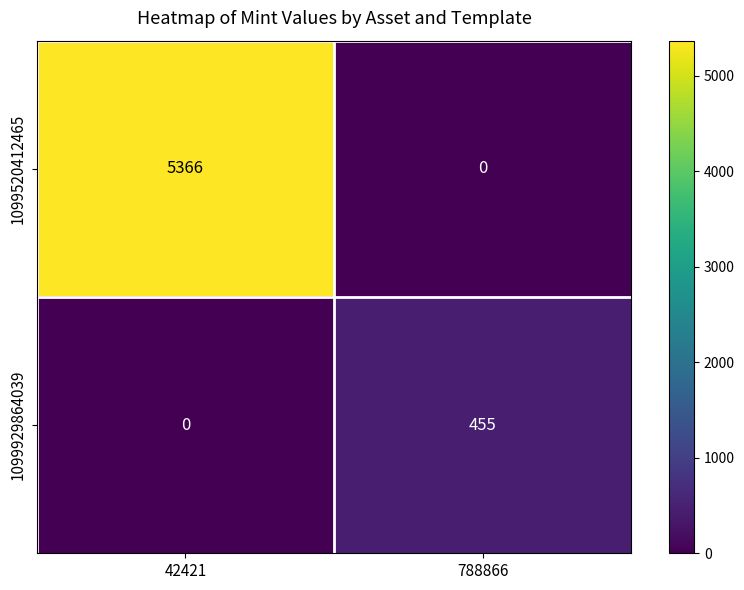

At which label does 1099929864039 reach its minimum?

42421